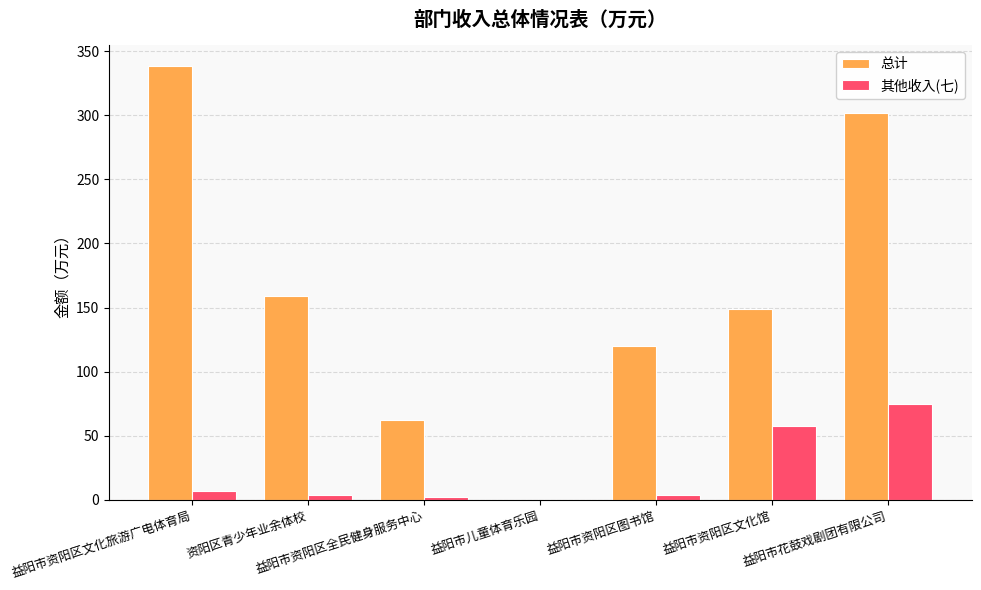

Does the chart contain stacked bars?

No